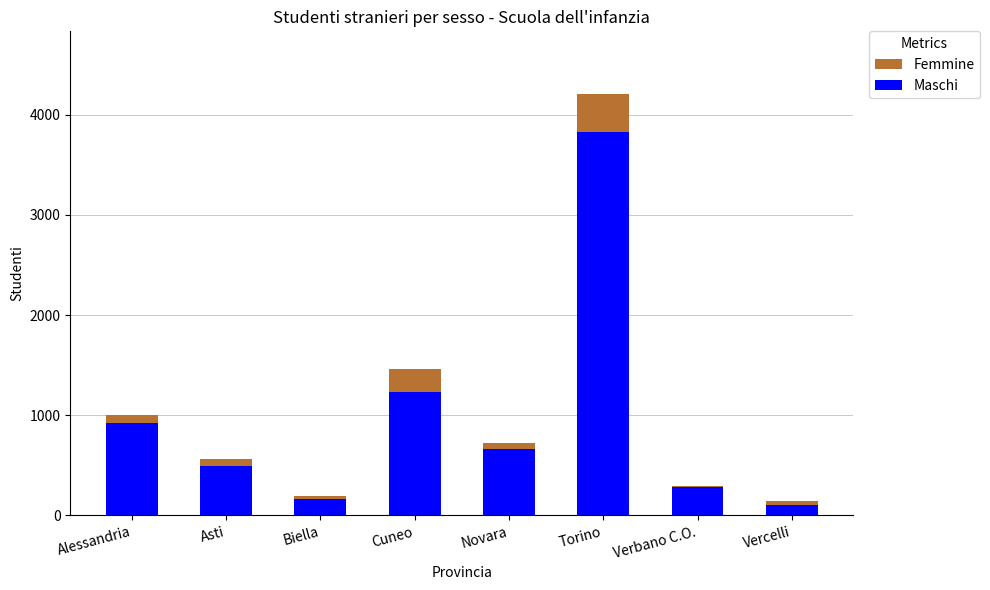

The Maschi series shows 165 at Biella. True or false?

True